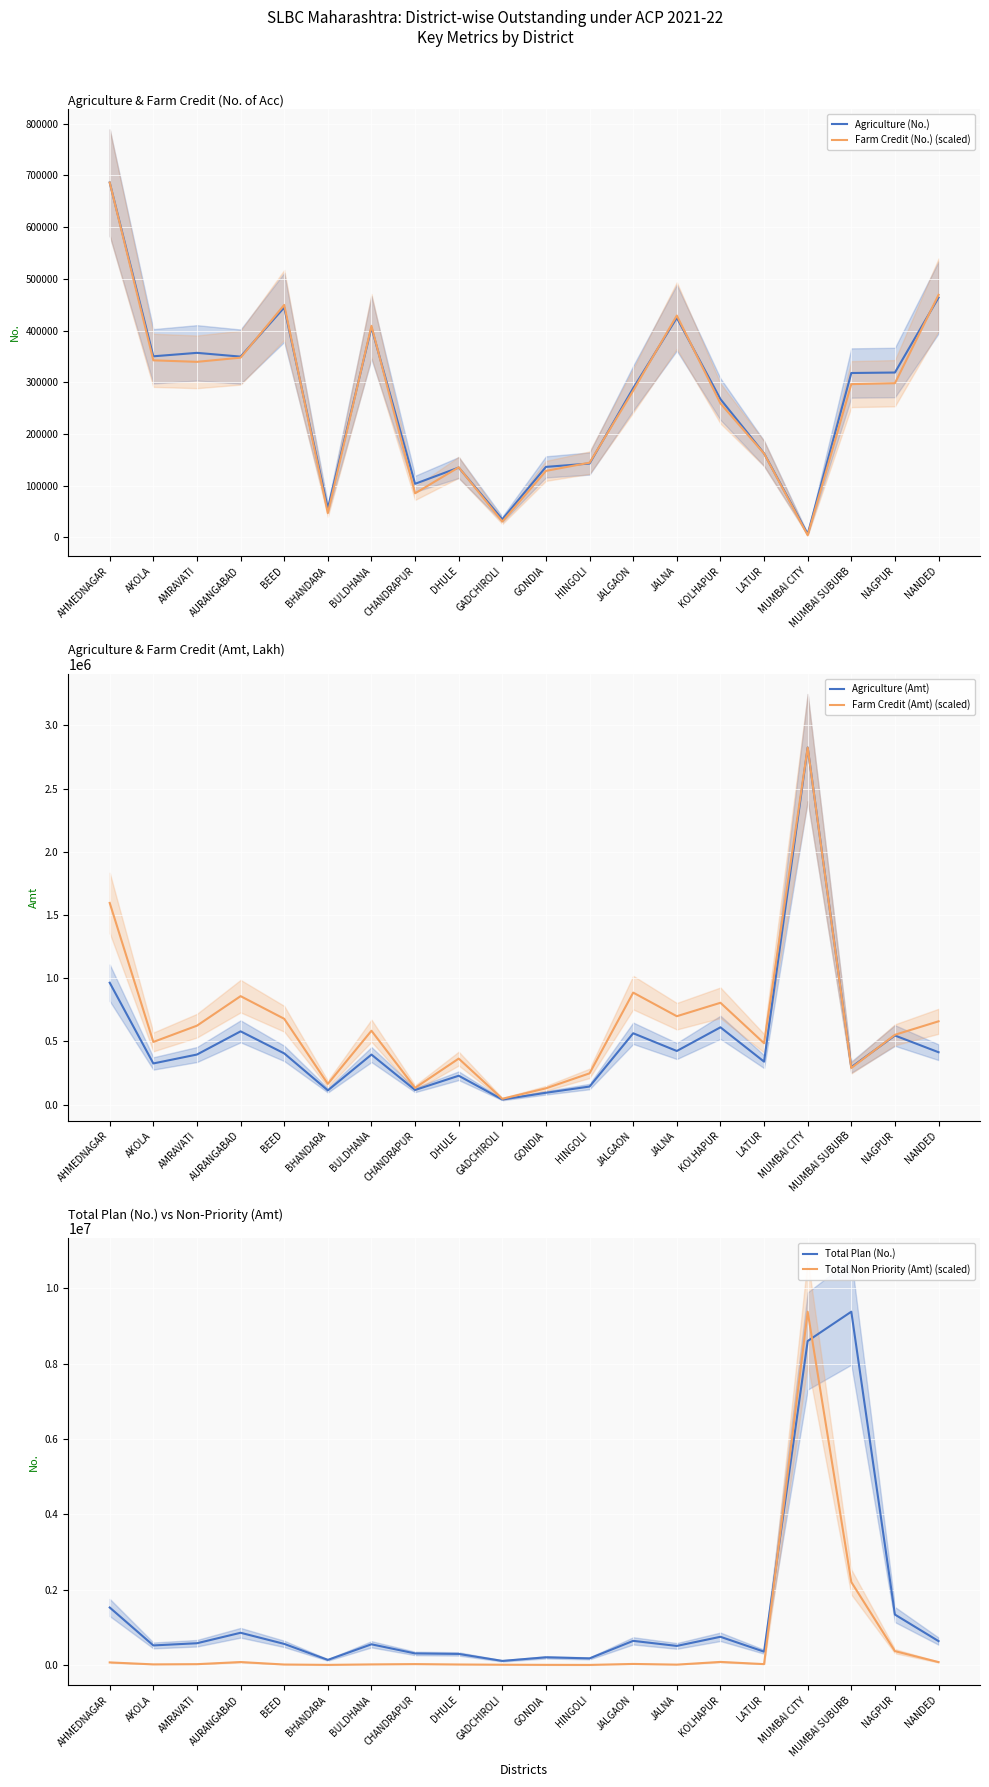

The Agriculture (Amt) series shows 112799.2 at BHANDARA. True or false?

True